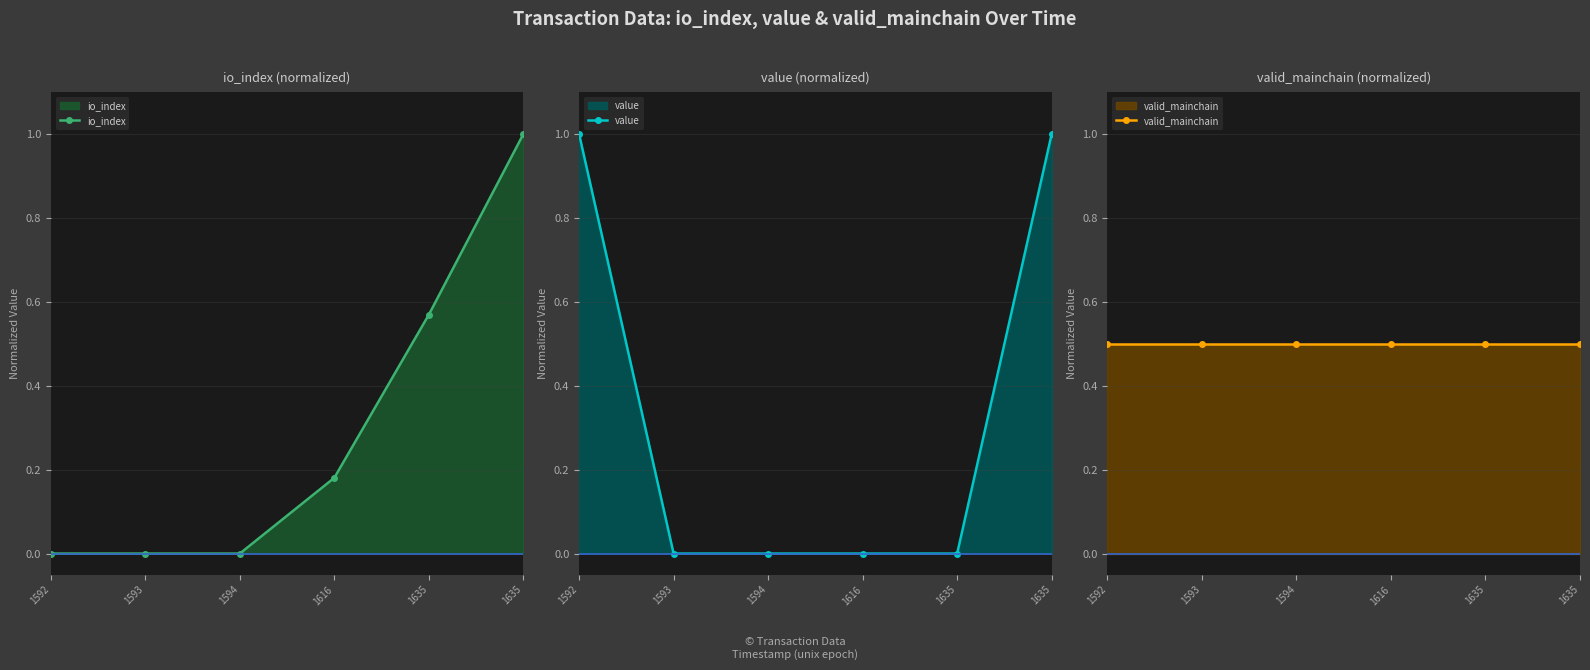

What is the sum of all value values?

2